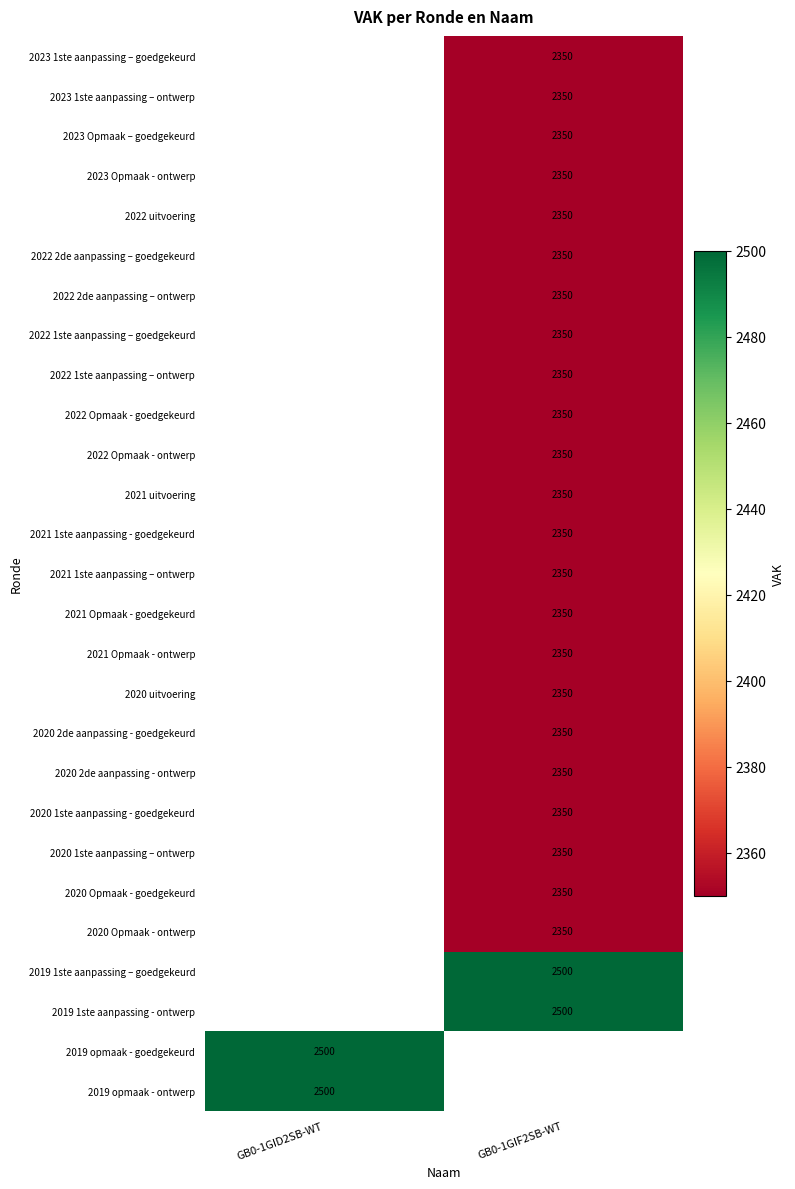

True or false: 2022 uitvoering has a value of 2350 at GB0-1GIF2SB-WT.

True